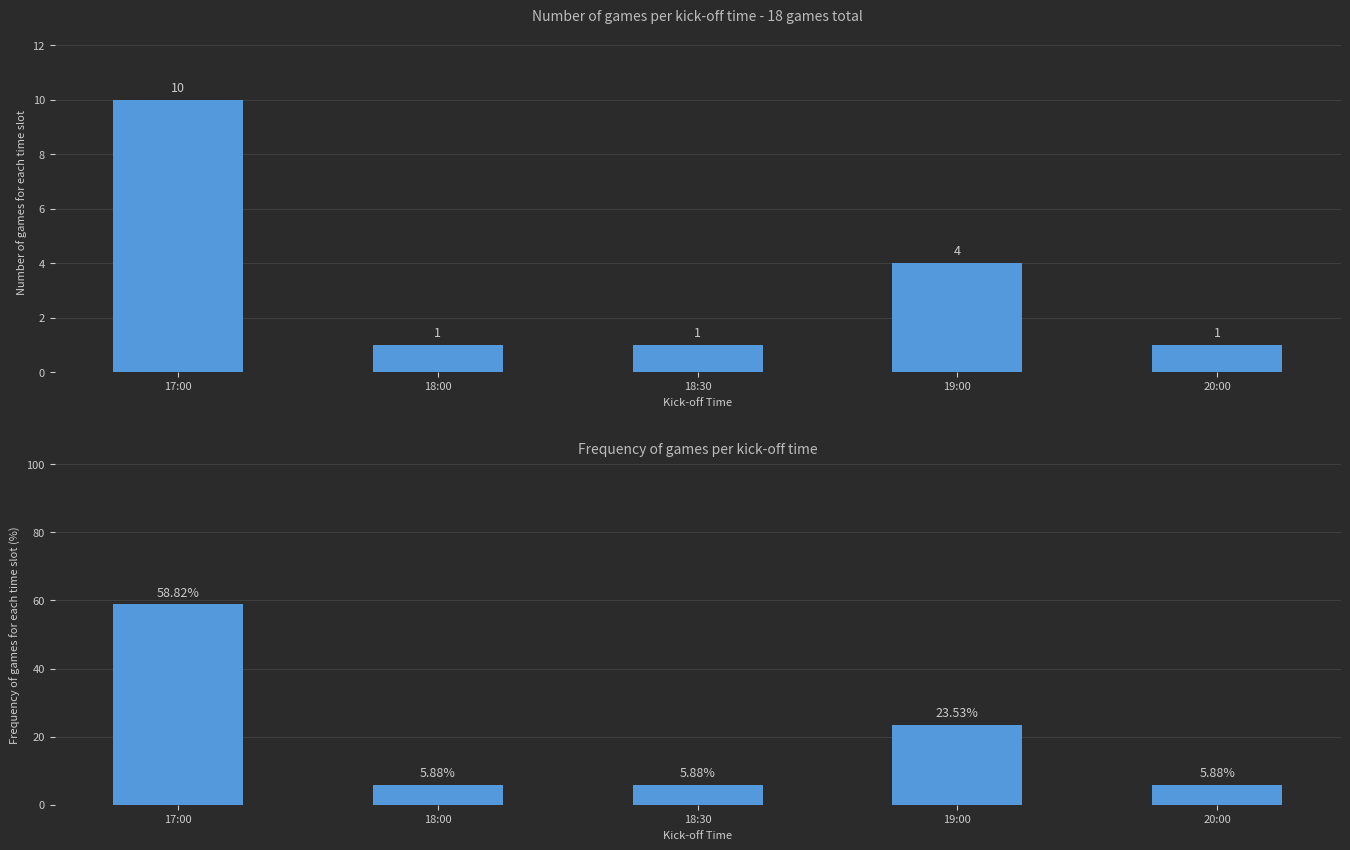

Are the bars grouped side by side (vs. stacked)?

Yes